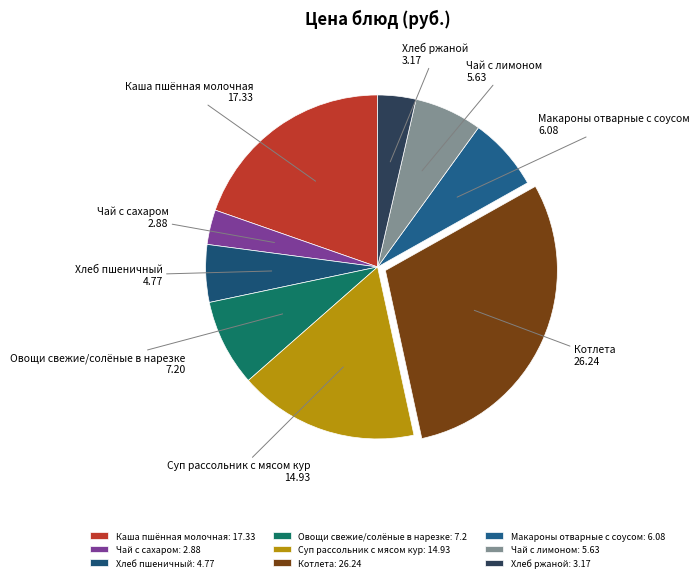

Which has a higher value, Чай с сахаром or Макароны отварные с соусом?

Макароны отварные с соусом